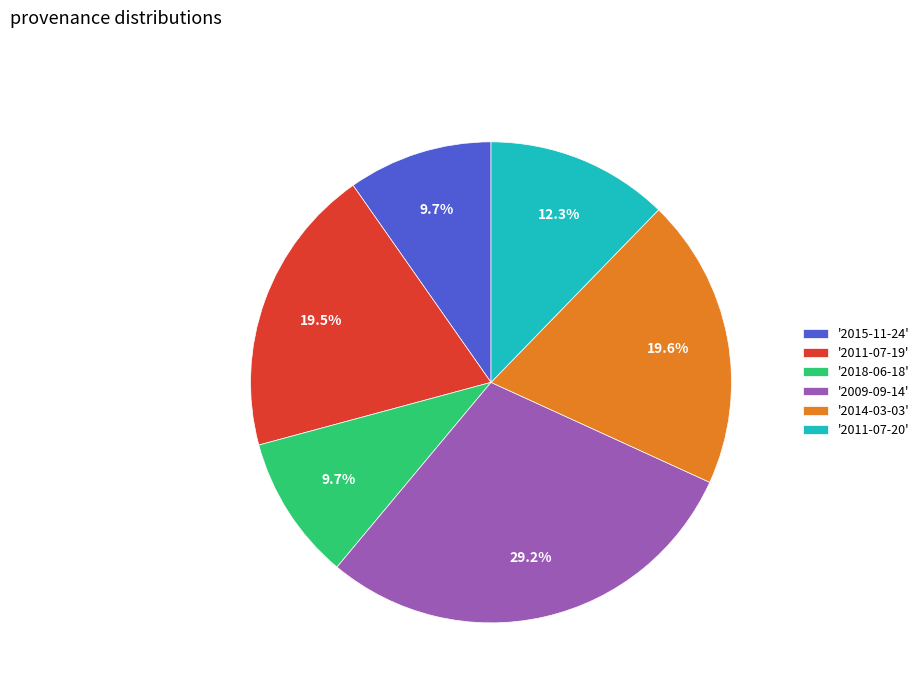

Which category has the biggest portion of the pie?

'2009-09-14'